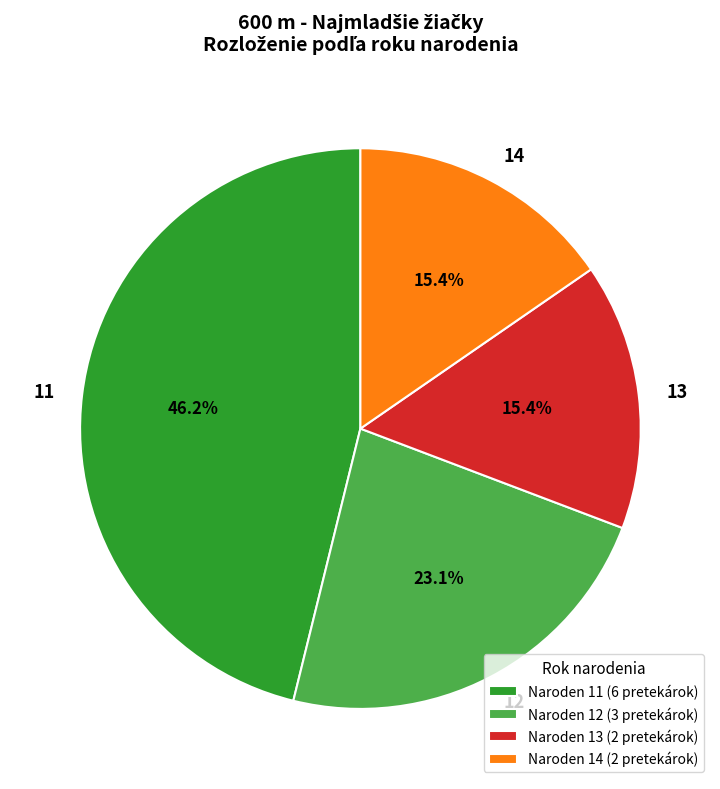

What percentage is the 12 slice, to the nearest percent?

23%